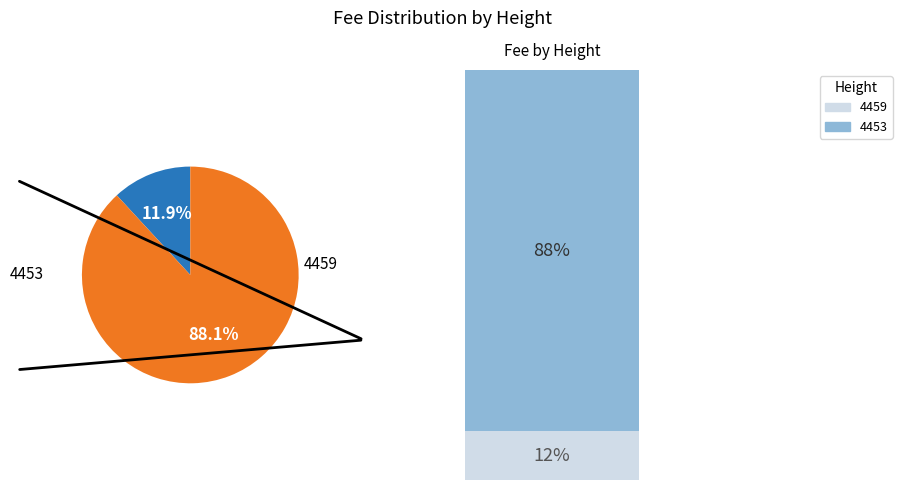

Count the number of slices in the pie.

2